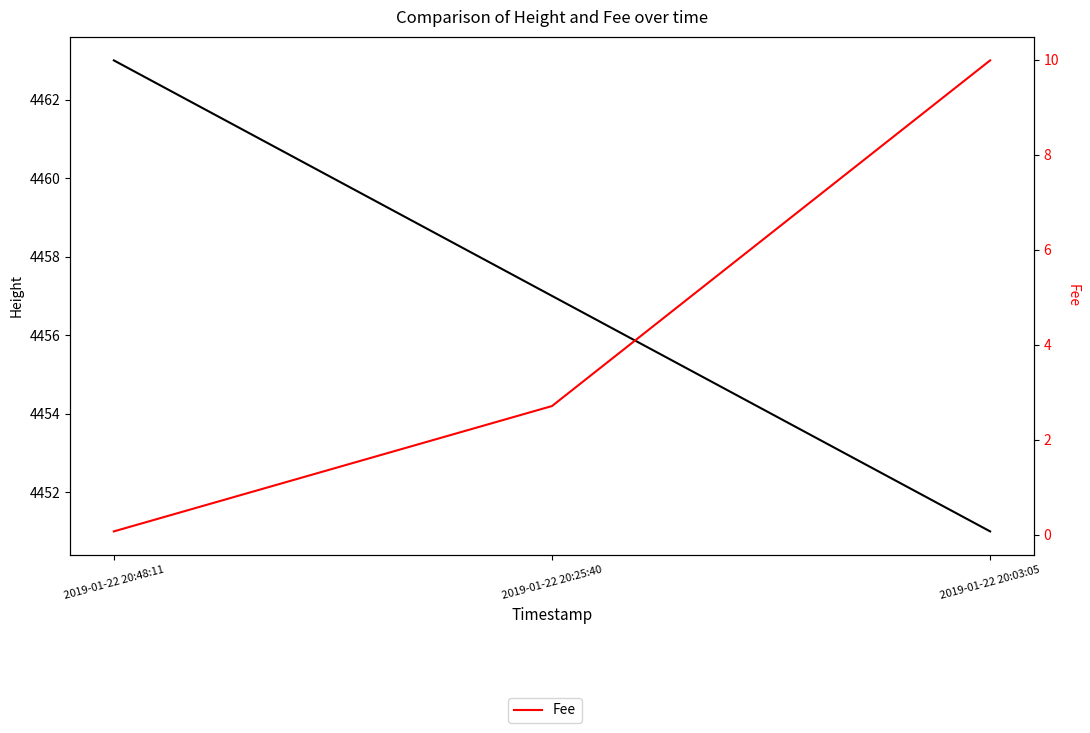

How many categories are shown in the chart?

3